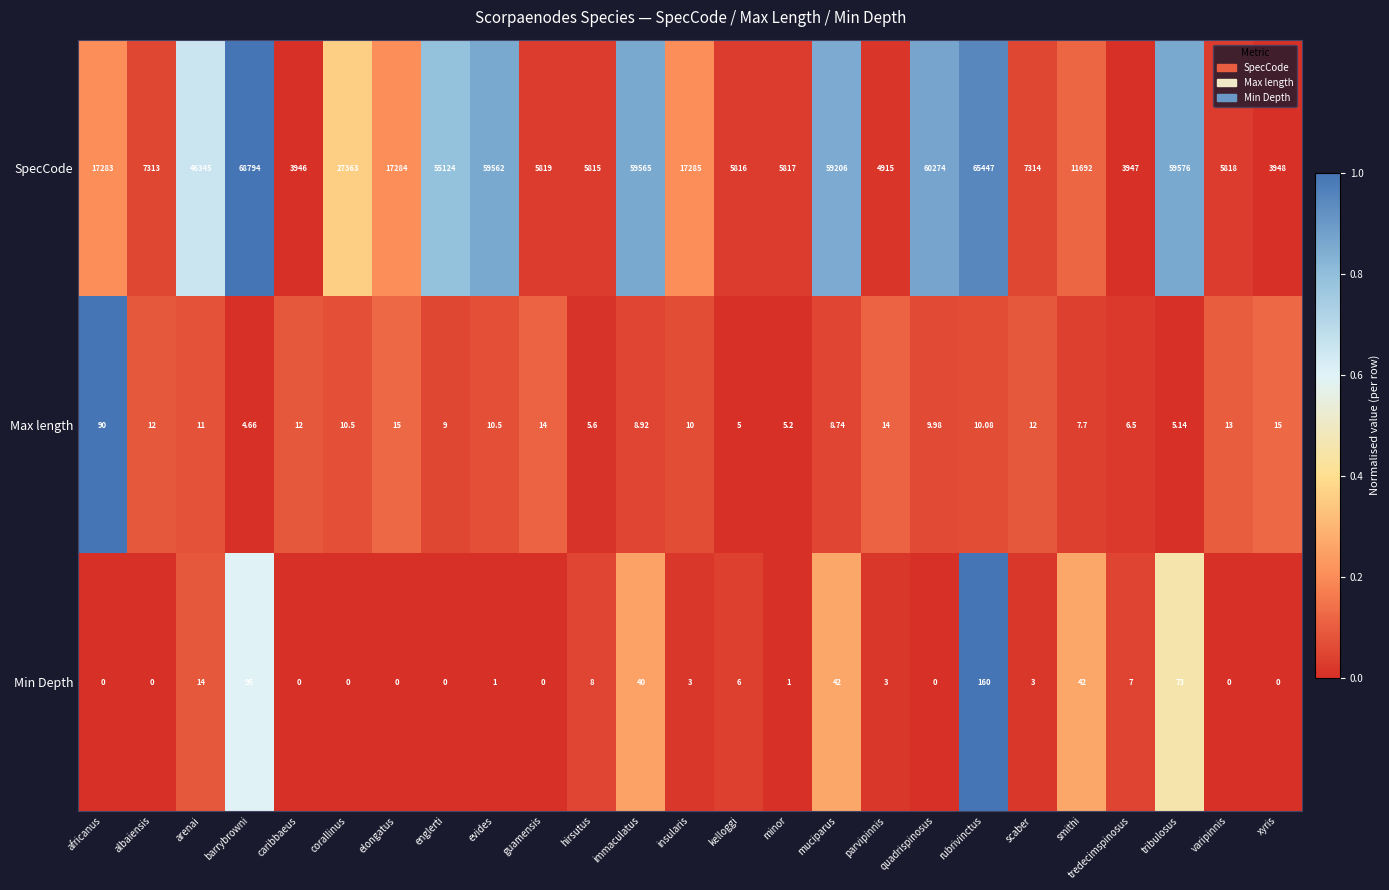

Between elongatus and insularis, which series saw the biggest shift?

Max length